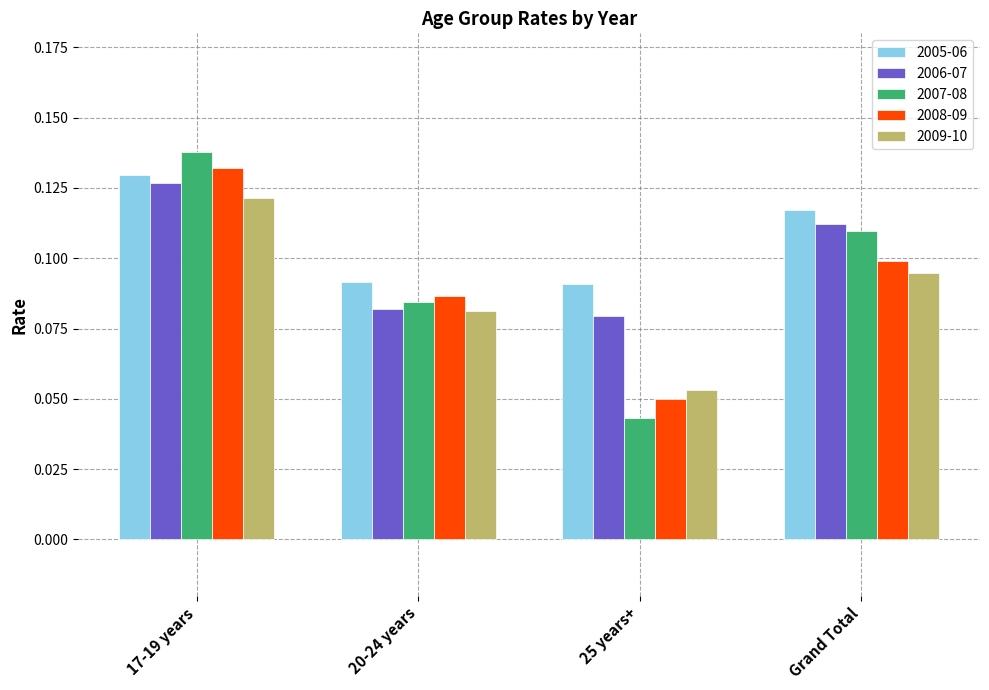

At which label does 2009-10 reach its minimum?

25 years+